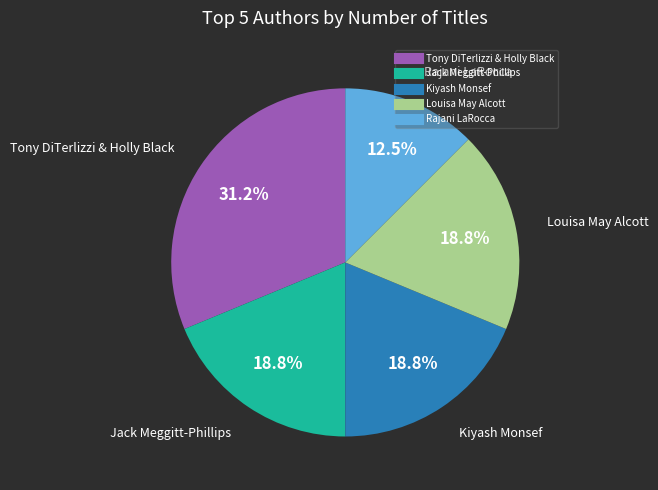

What is the ratio of the value at Rajani LaRocca to the value at Tony DiTerlizzi & Holly Black?

0.4